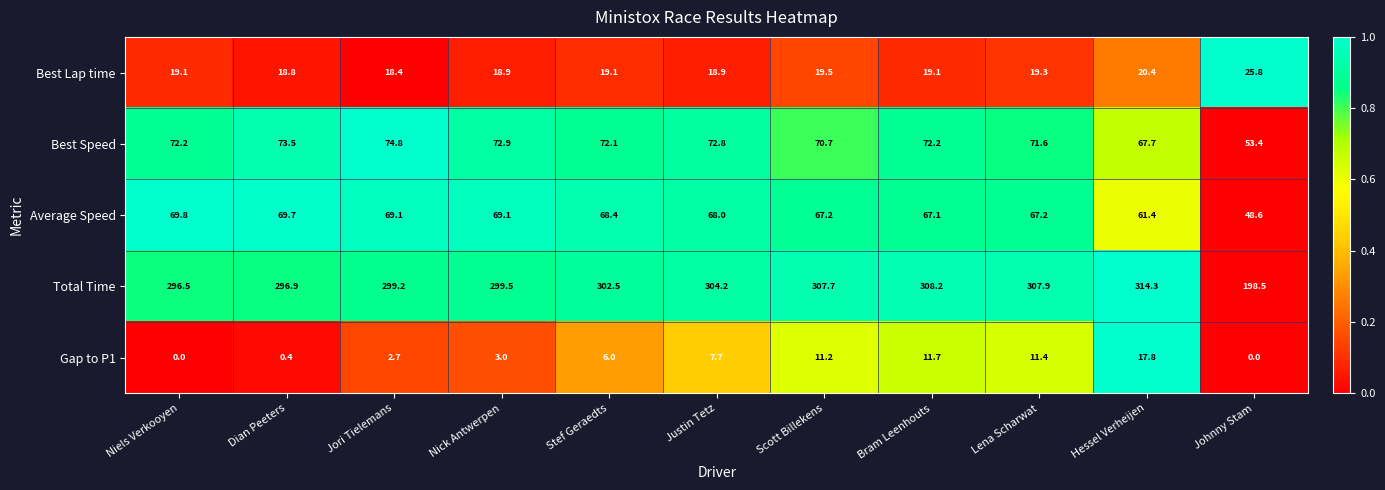

At which label is Total Time closest to 256?

Niels Verkooyen